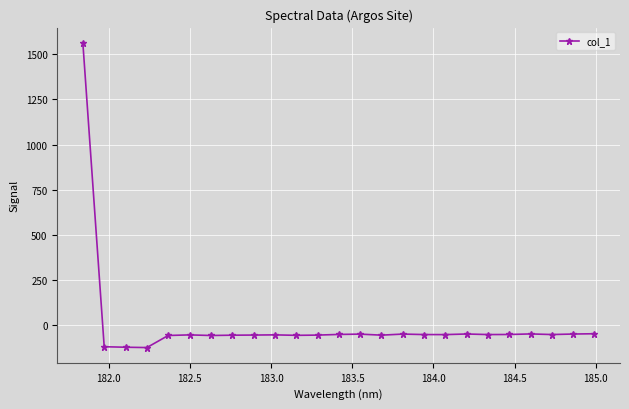

True or false: there are more than 0 points higher than both neighbors.

True